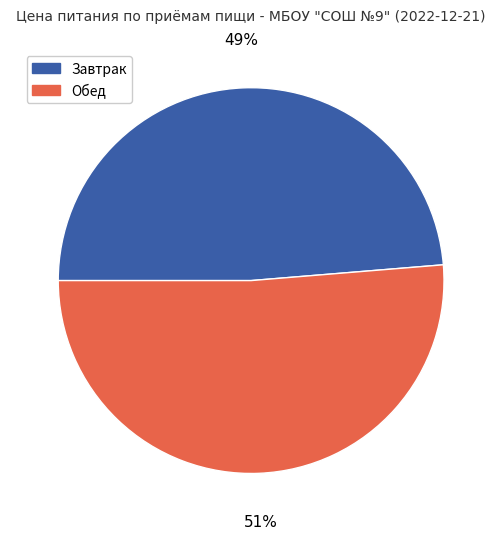

What is the largest slice in the pie chart?

Обед